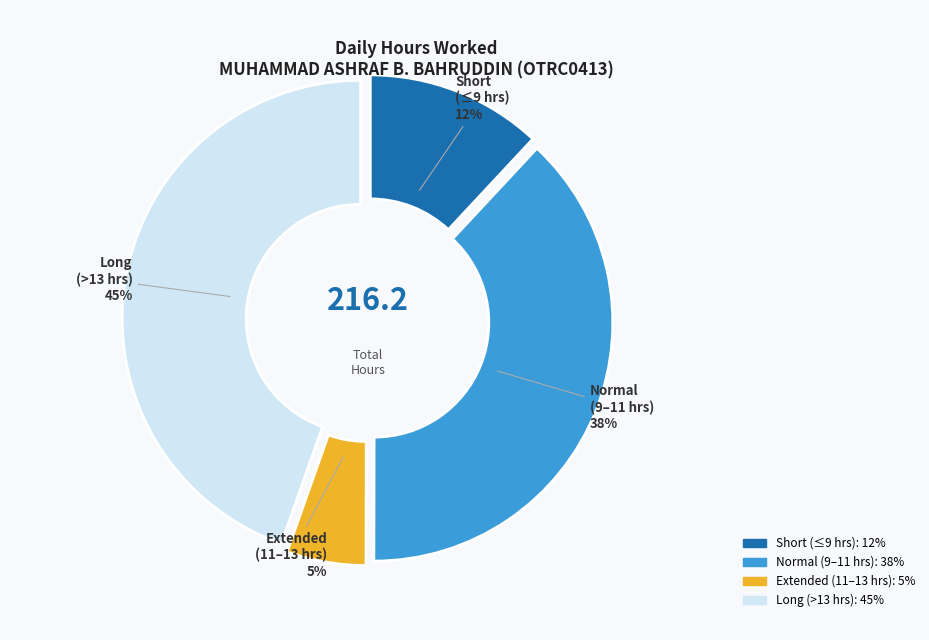

Is there a majority slice in this chart?

No